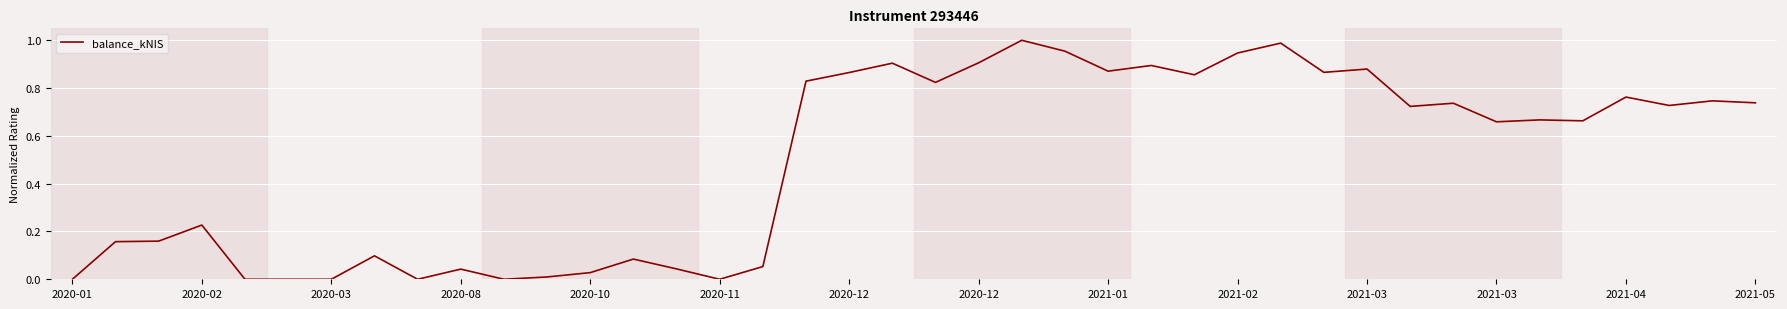

What is the sum of all values?

19.9